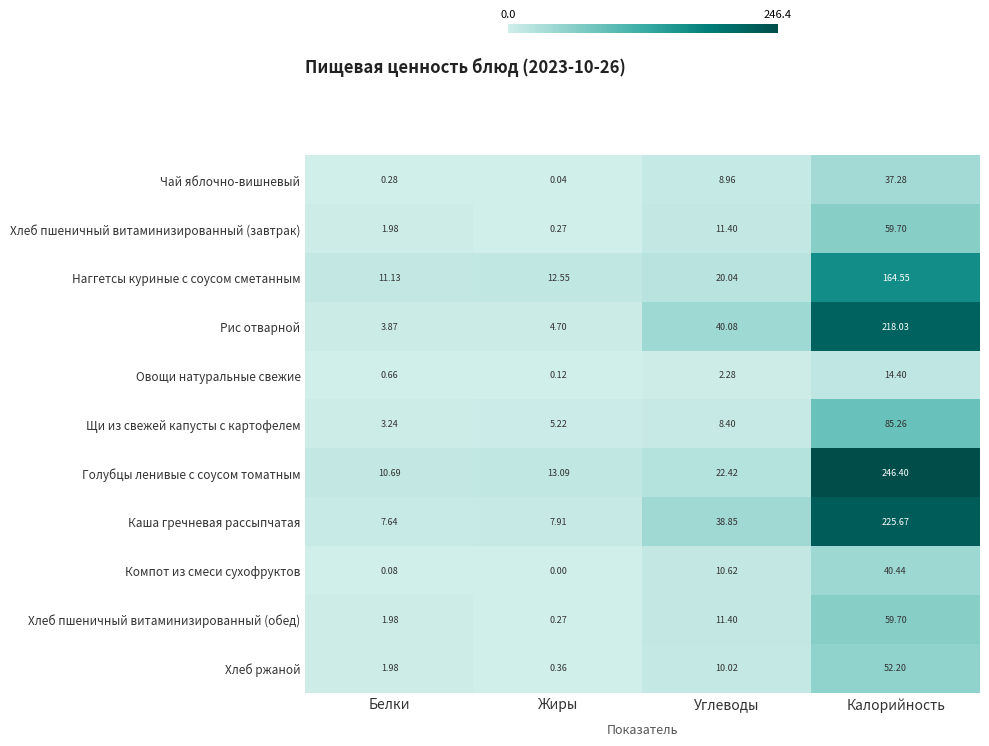

At which label is Хлеб пшеничный витаминизированный (обед) closest to 29?

Углеводы